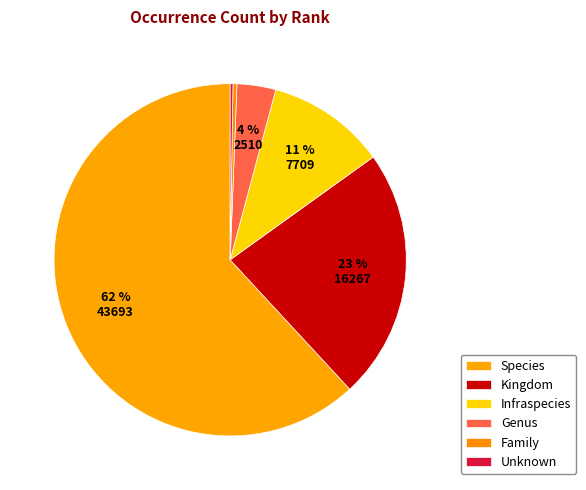

What is the change in value from Infraspecies to Family?

-7457